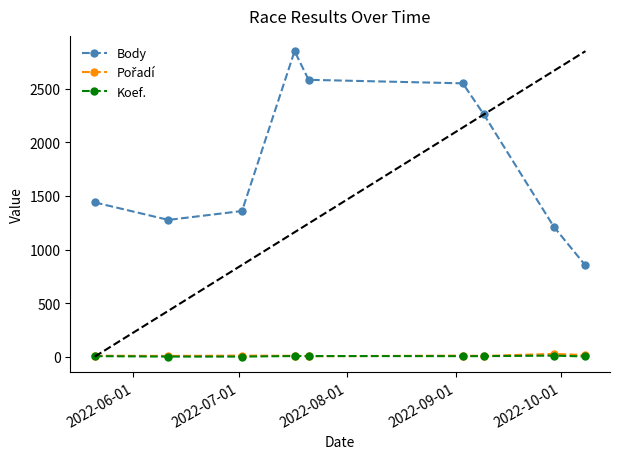

At how many categories does at least one series exceed 1978?

4